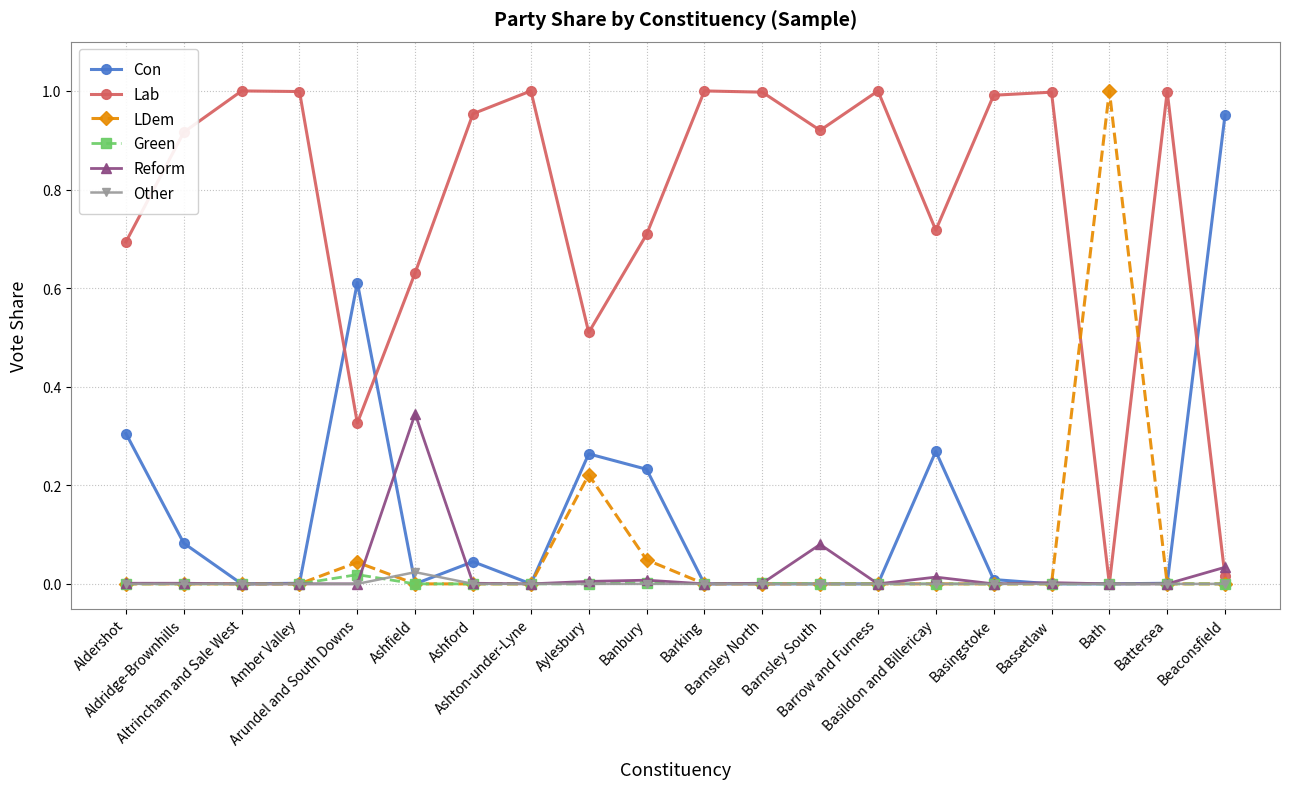

Count the number of data series in this chart.

6